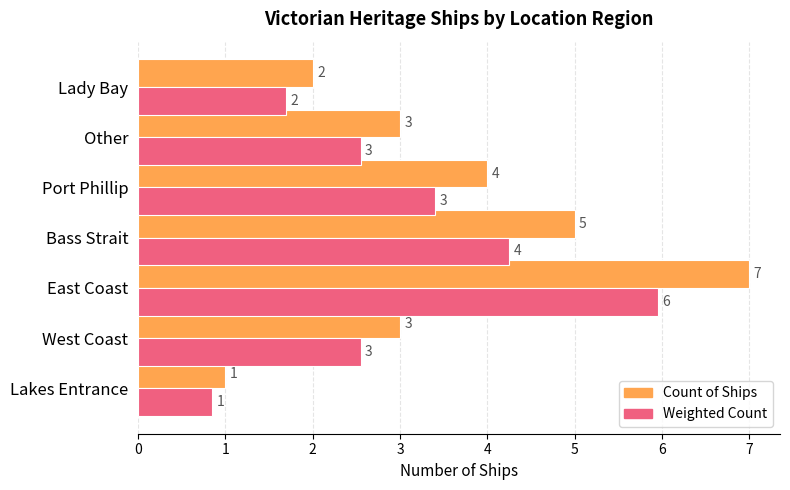

Which series has the widest spread of values?

Count of Ships